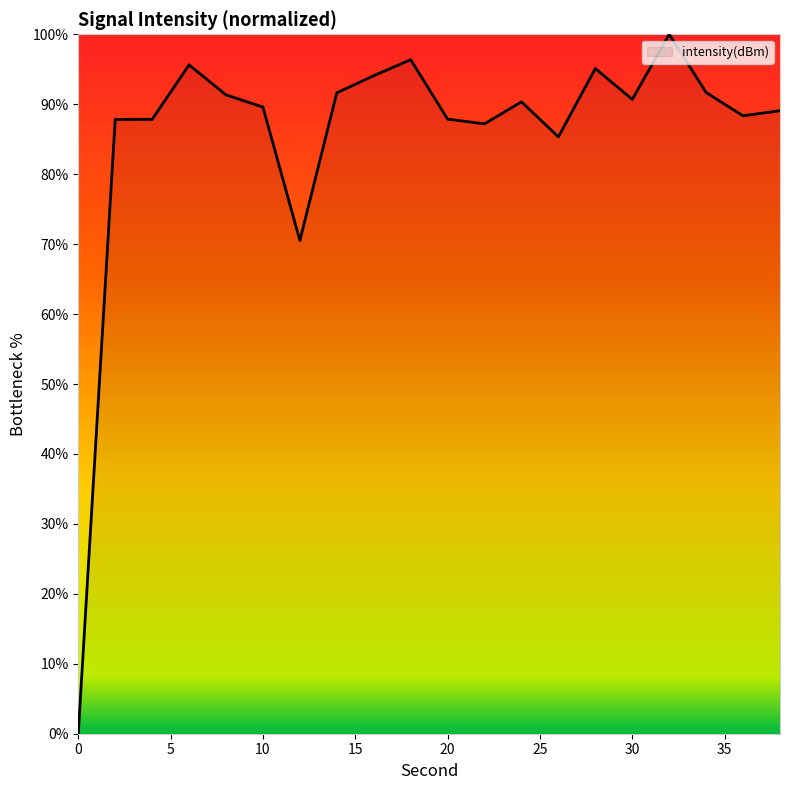

What is the difference between the maximum and minimum values?

100.0